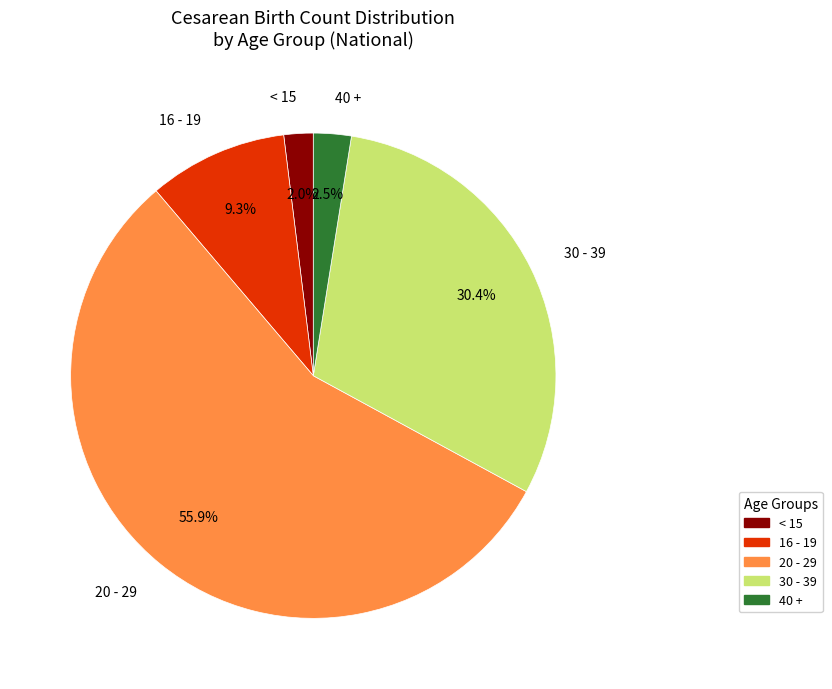

Does any single category account for the majority?

Yes